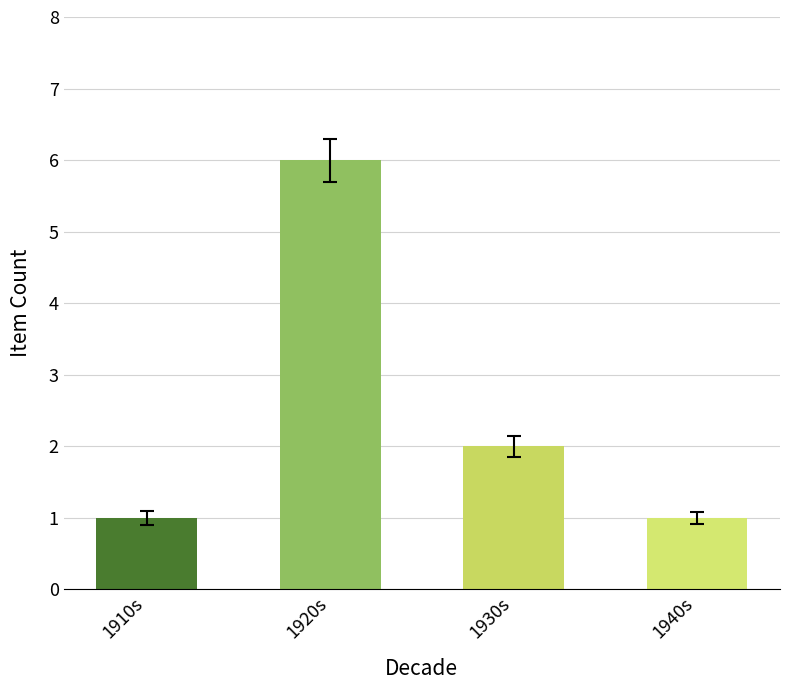

Are the bars horizontal?

No